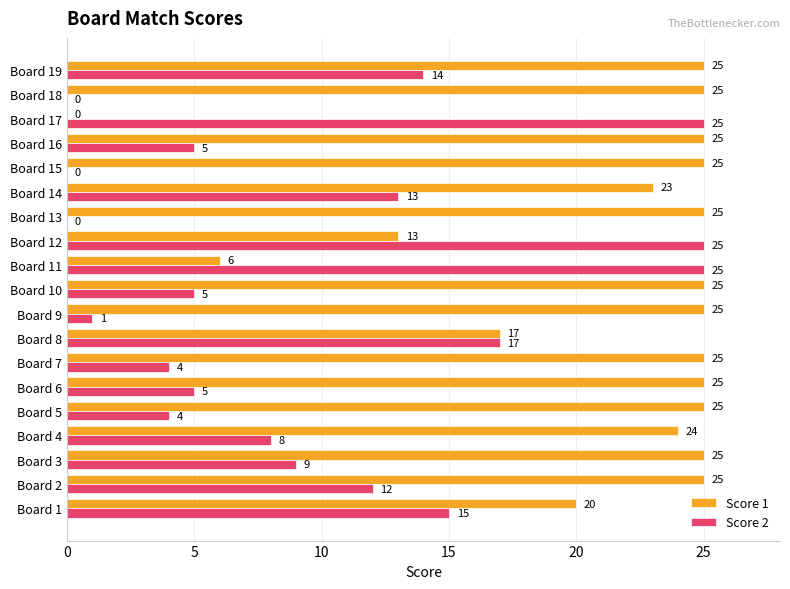

What is the maximum value for Score 2?

25